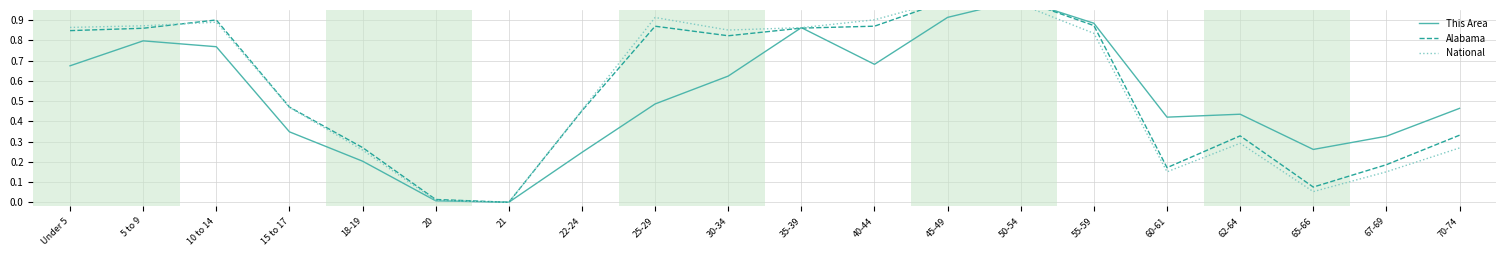

How many times do Alabama and National cross each other?

2